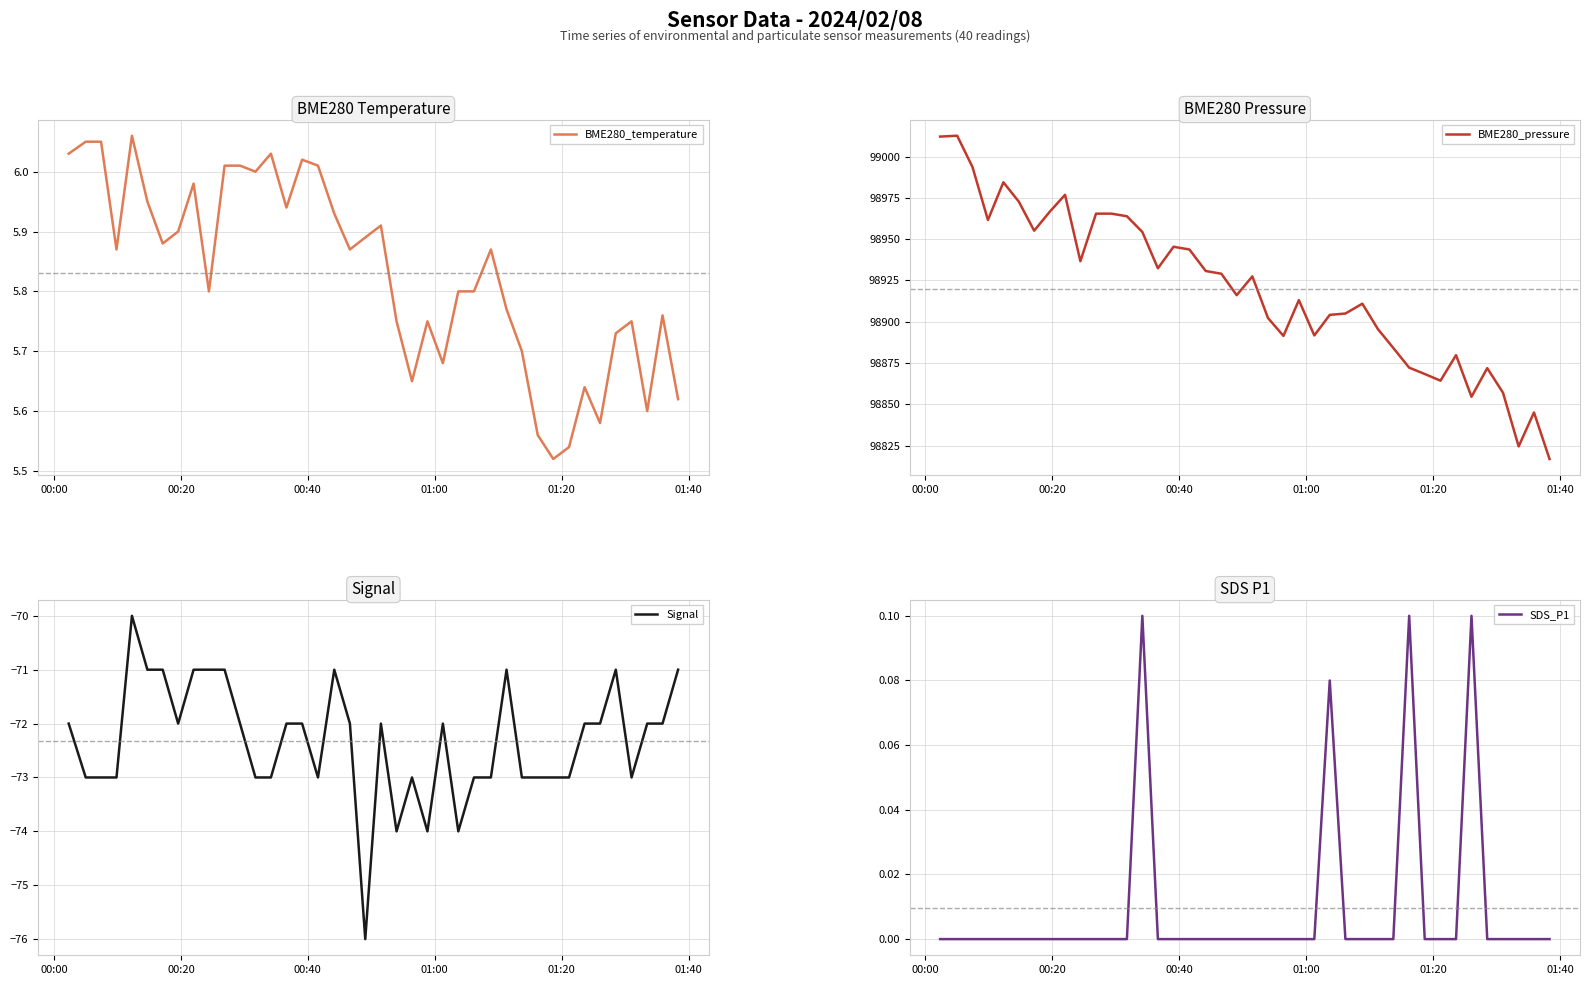

What is the highest value of the Signal series?

-70